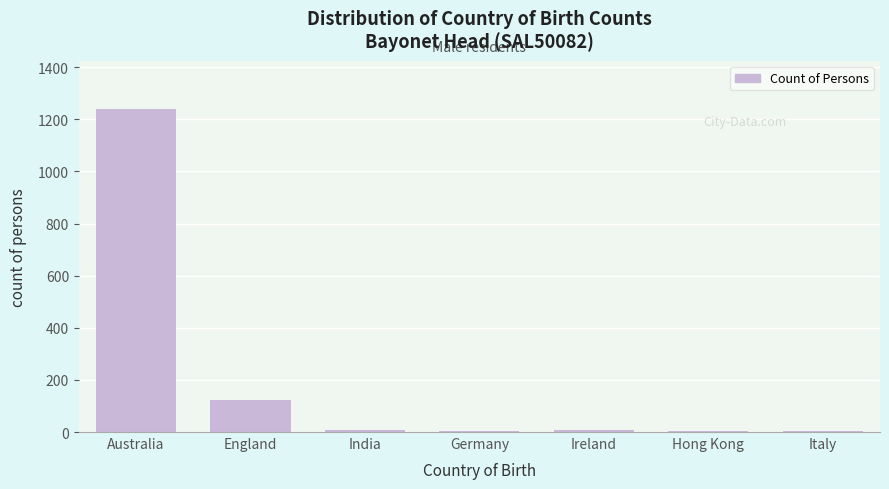

Between Hong Kong and England, which is larger?

England